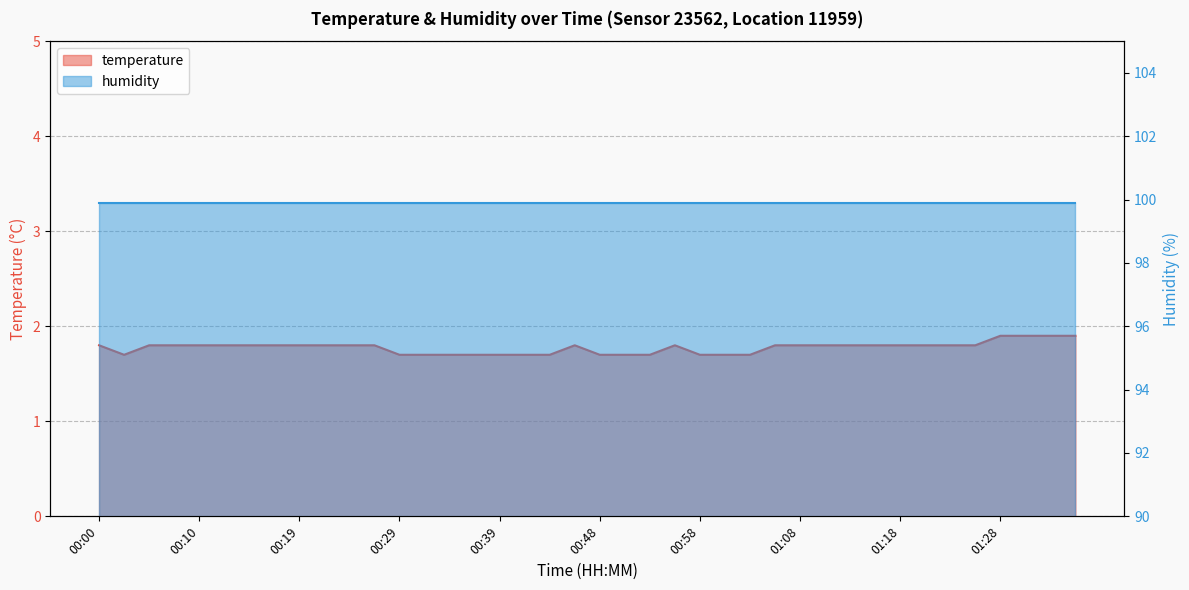

What is the difference between the values at 00:12 and 01:01?

0.1